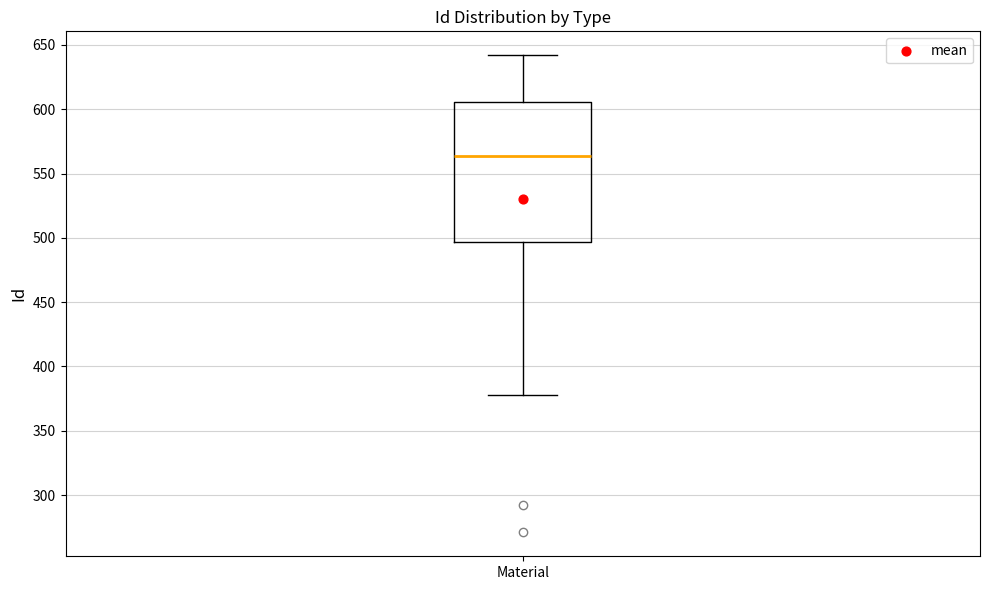

Where does the upper whisker of the box for Material end on the y-axis? The values are not printed on the chart, so give them approximately, as read against the axis.

640